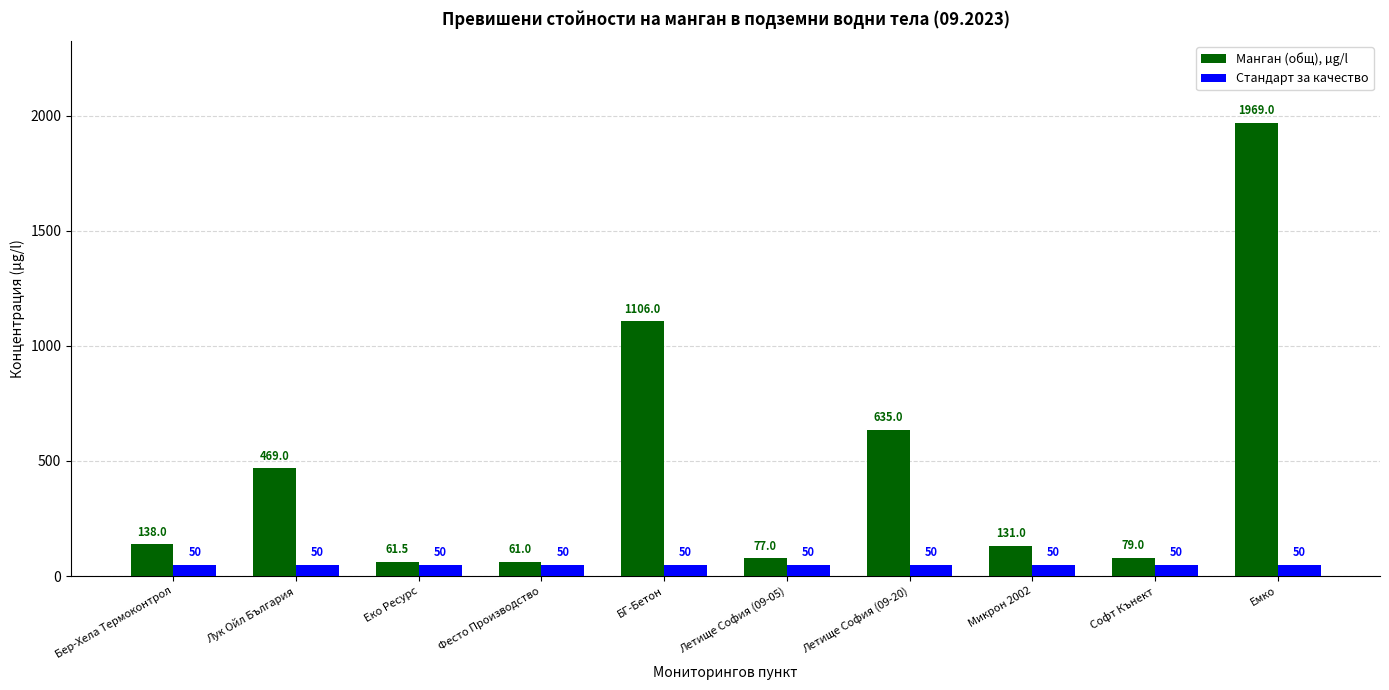

Rank the series at Лук Ойл България from highest to lowest value.

Манган (общ), µg/l, Стандарт за качество